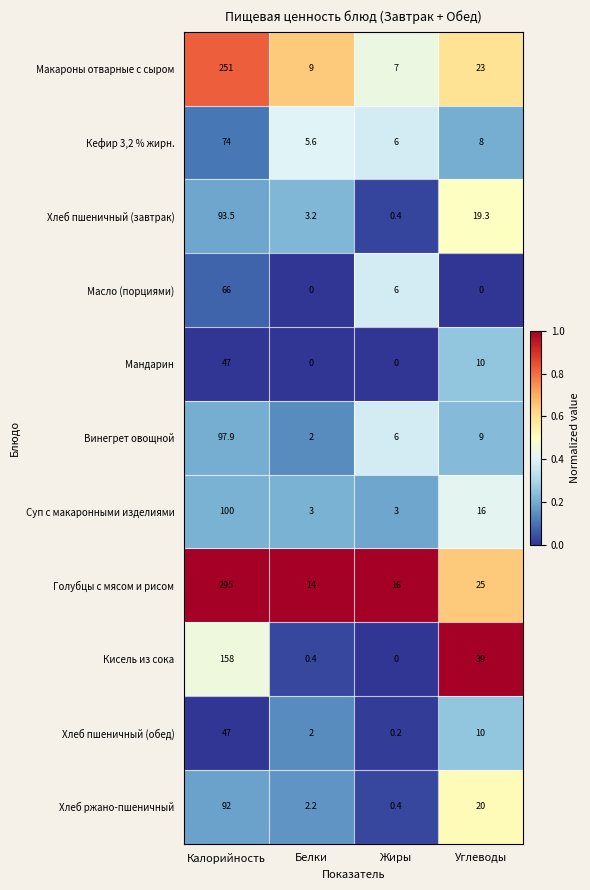

At which category does the chart reach its peak across all series?

Калорийность